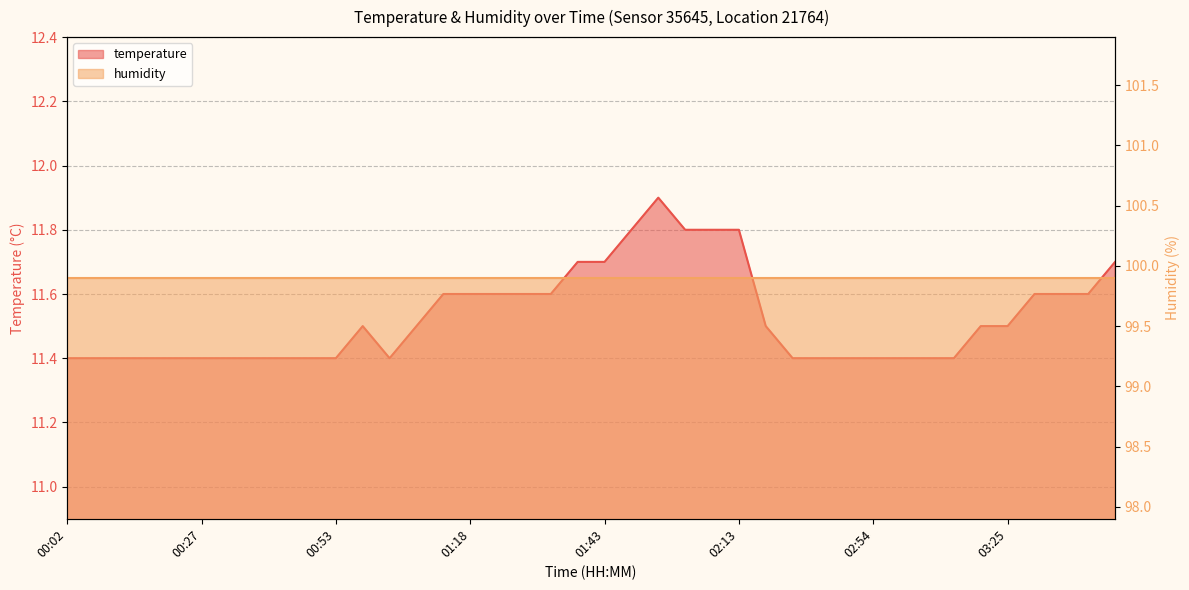

Does the chart display data point markers on the line(s)?

No